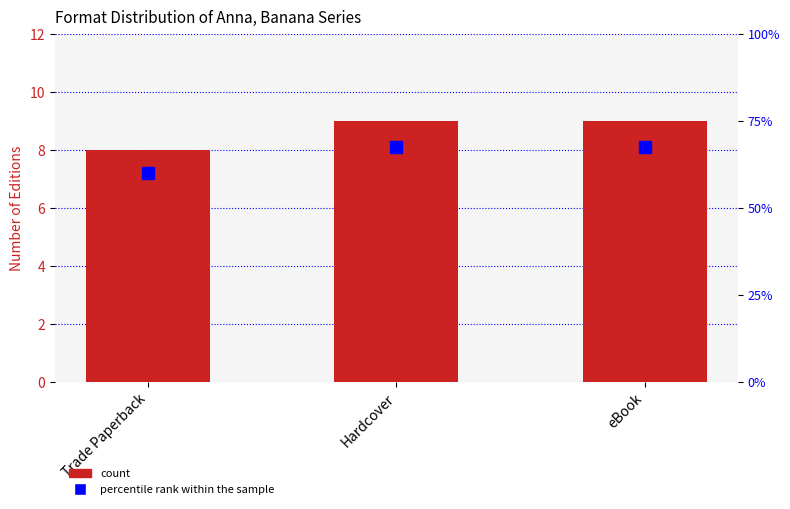

What is the difference between the maximum and minimum values in the Count series?

1.0